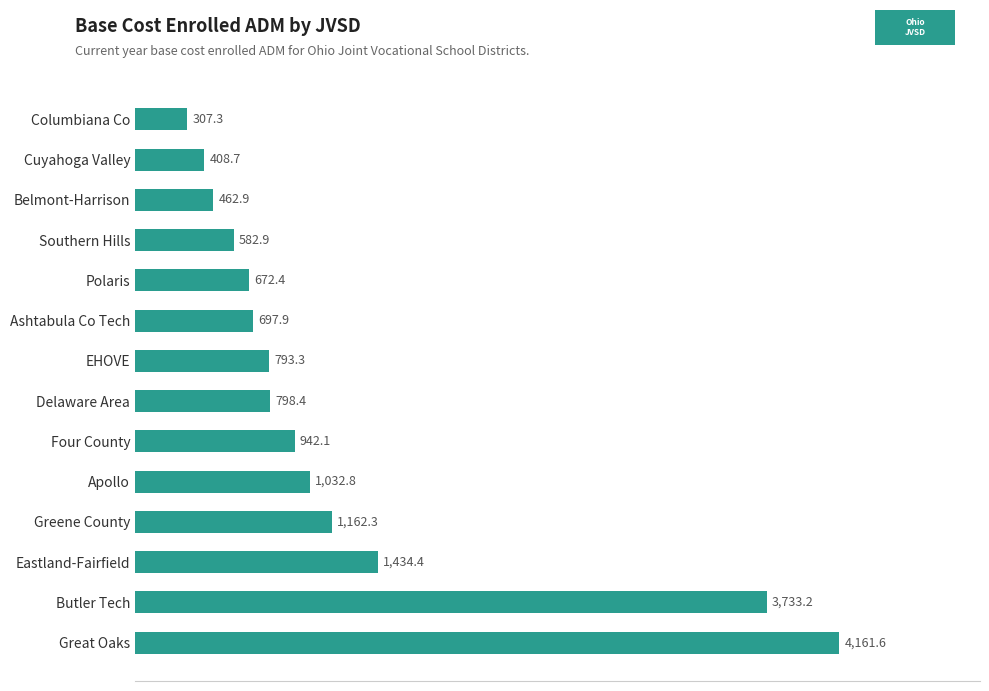

How many data points are less than 798?

7